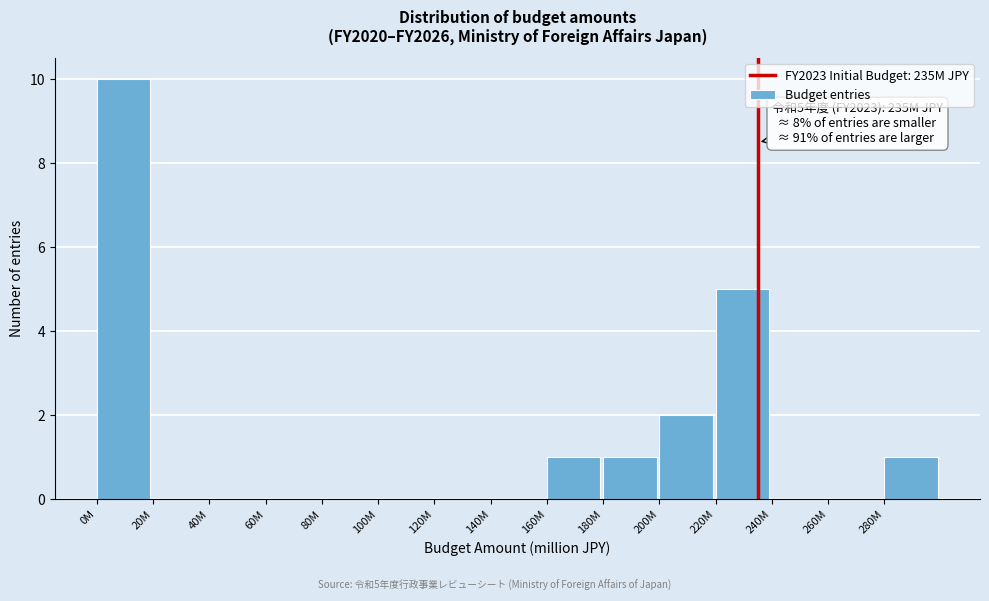

Reading left to right, what are all the values shown in this chart?

0M=10	20M=0	40M=0	60M=0	80M=0	100M=0	120M=0	140M=0	160M=1	180M=1	200M=2	220M=5	240M=0	260M=0	280M=1